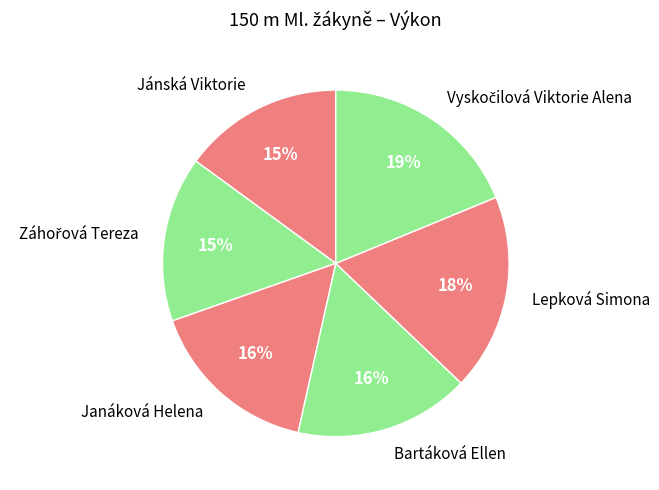

True or false: Bartáková Ellen accounts for 26% of the total.

False